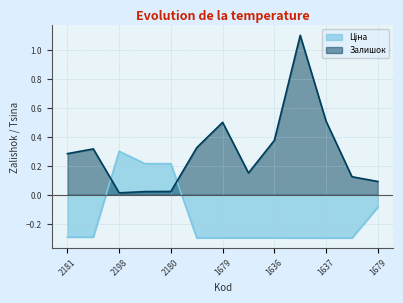

Reading left to right, extract all data points from this chart.

Залишок: 0.3	0.3	0.0	0.0	0.0	0.3	0.5	0.2	0.4	1.1	0.5	0.1	0.1
Ціна: -0.3	-0.3	0.3	0.2	0.2	-0.3	-0.3	-0.3	-0.3	-0.3	-0.3	-0.3	-0.1